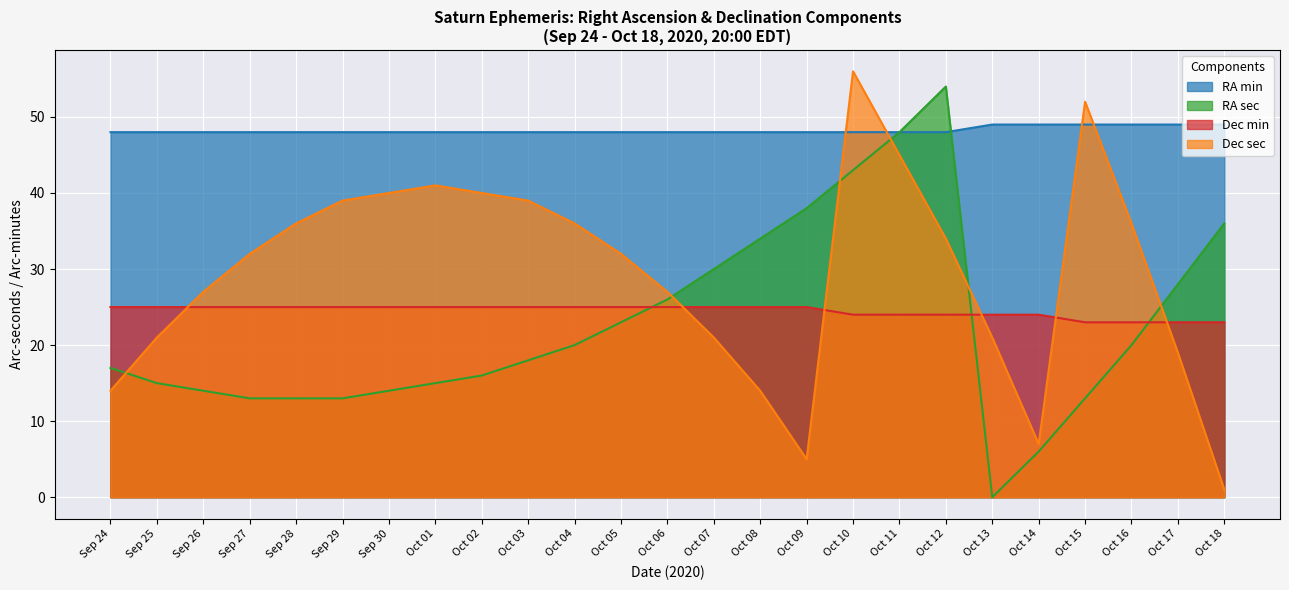

Read the Dec min value at Oct 15.

23